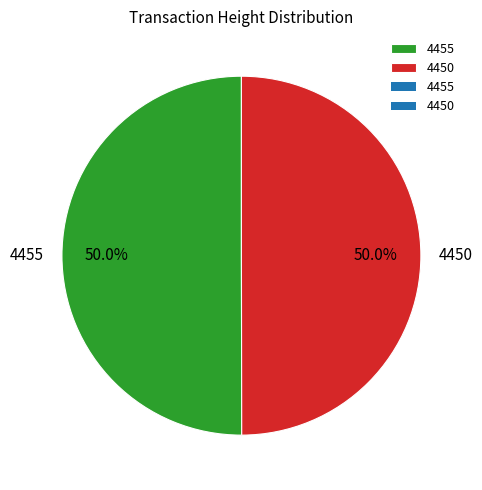

Is it true that 4455 is 56% of the pie?

False